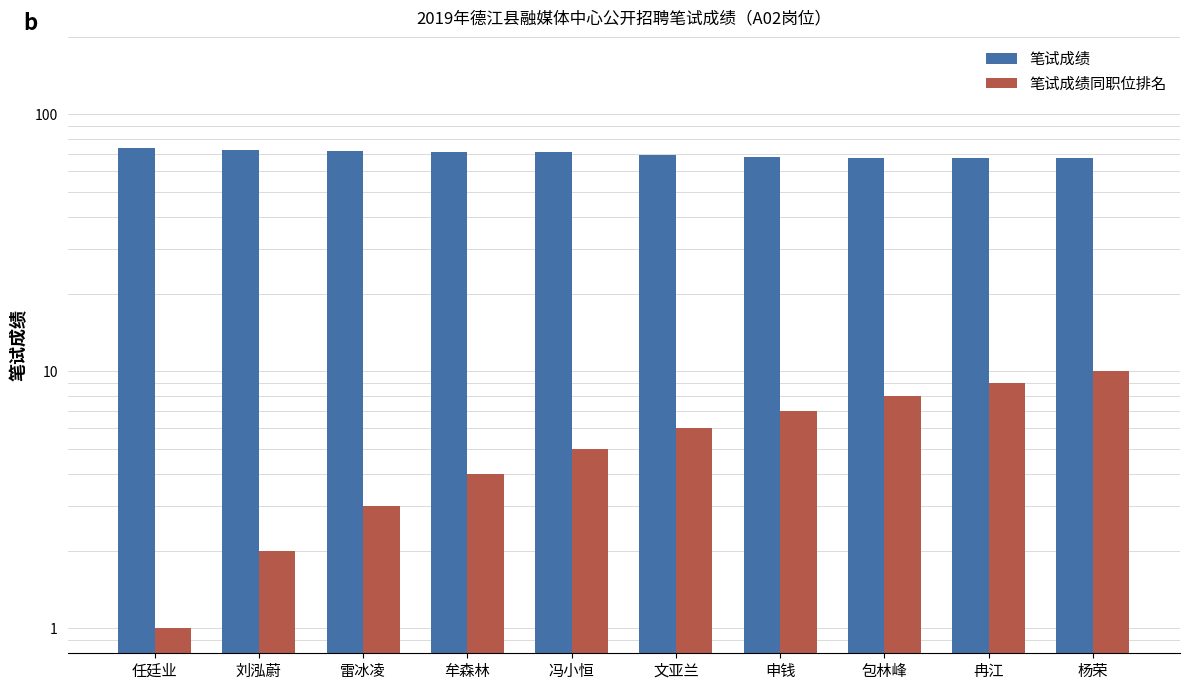

Which category has the lowest value across all series?

任廷业